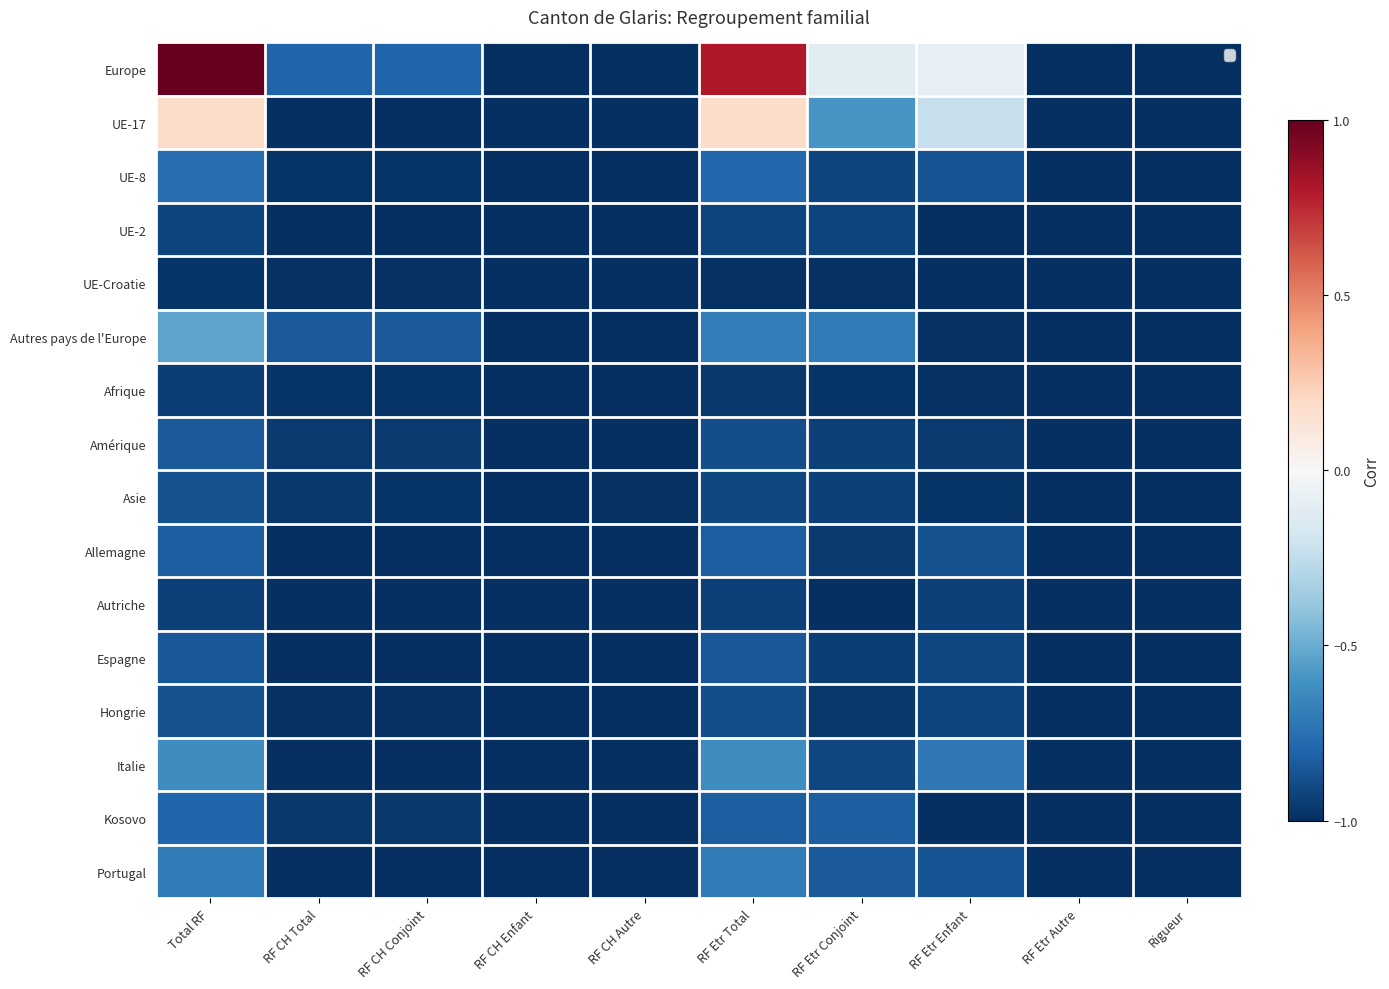

Count the number of data series in this chart.

16